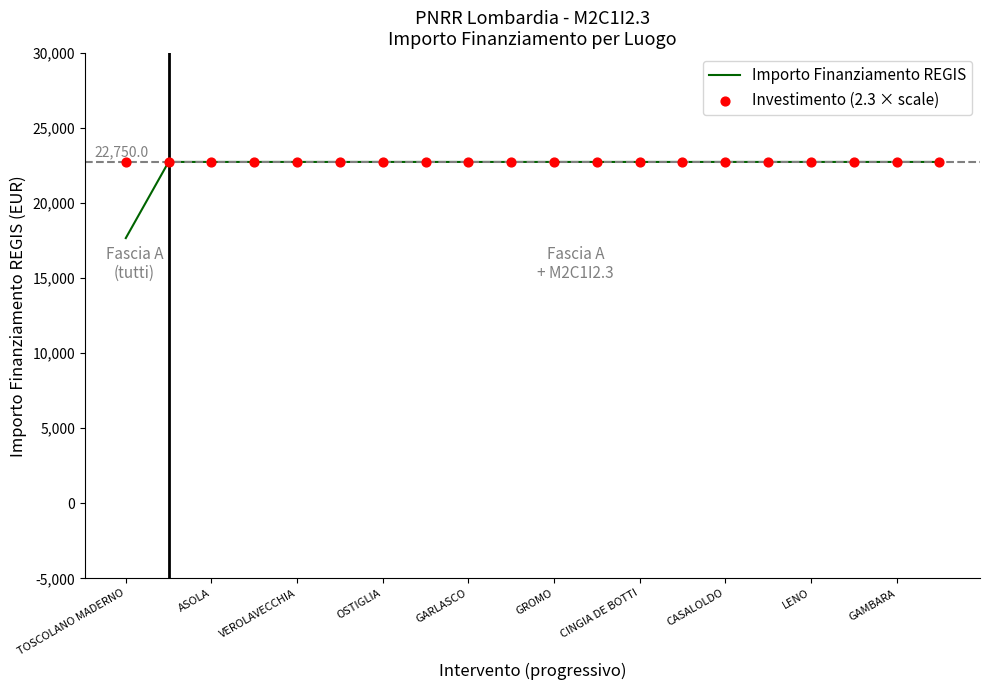

What are all the series names shown in the legend?

Importo Finanziamento REGIS, Investimento (2.3 × scale)